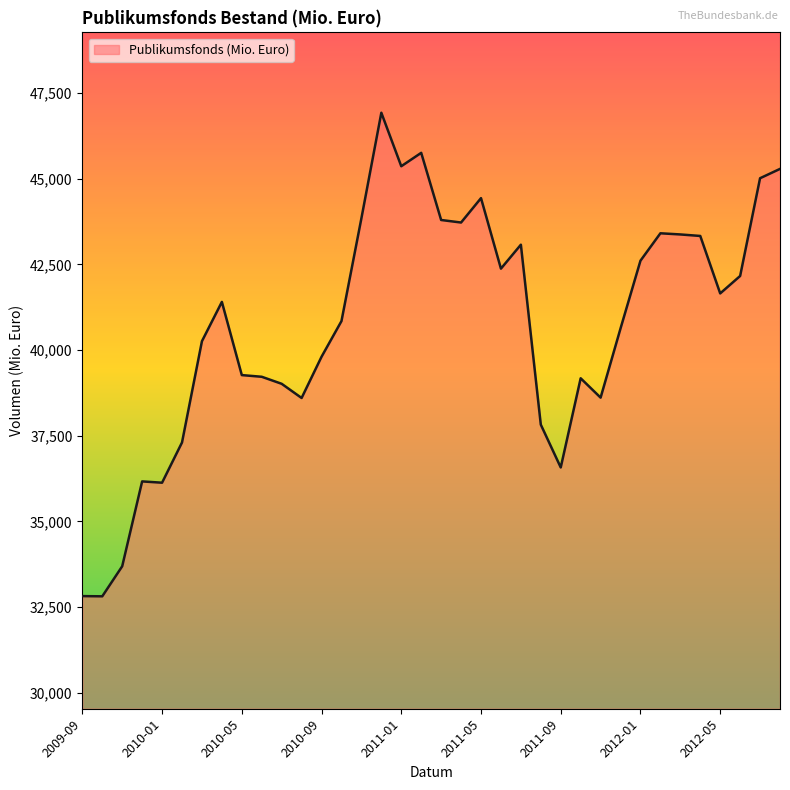

What is the smallest value displayed?

32812